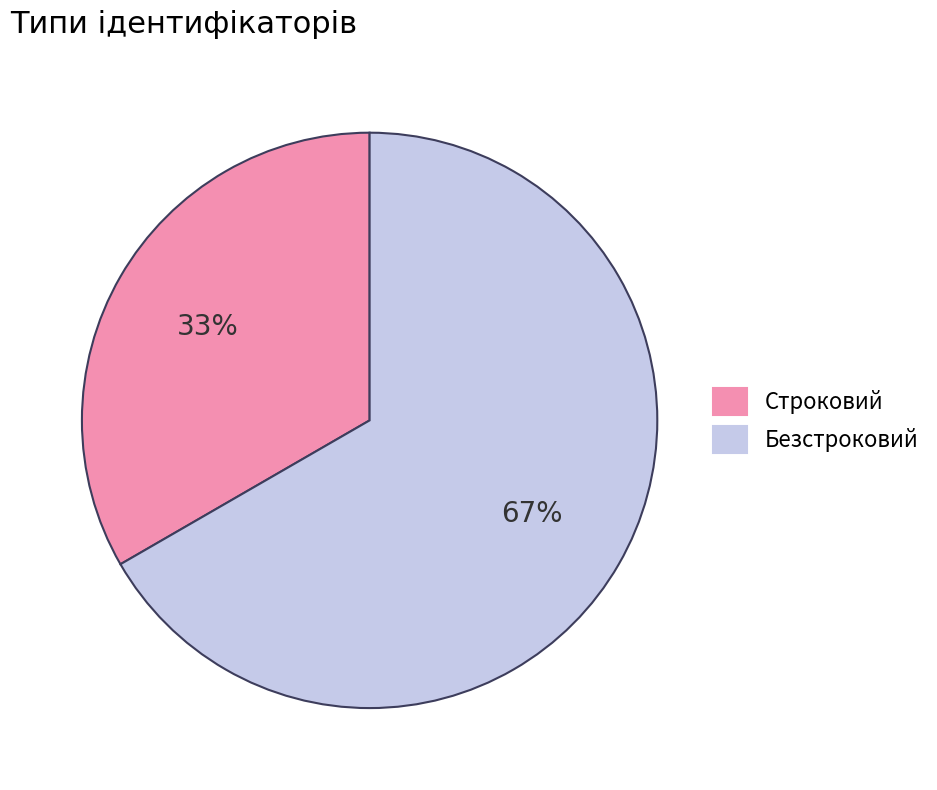

What is the smallest slice in the pie chart?

Строковий